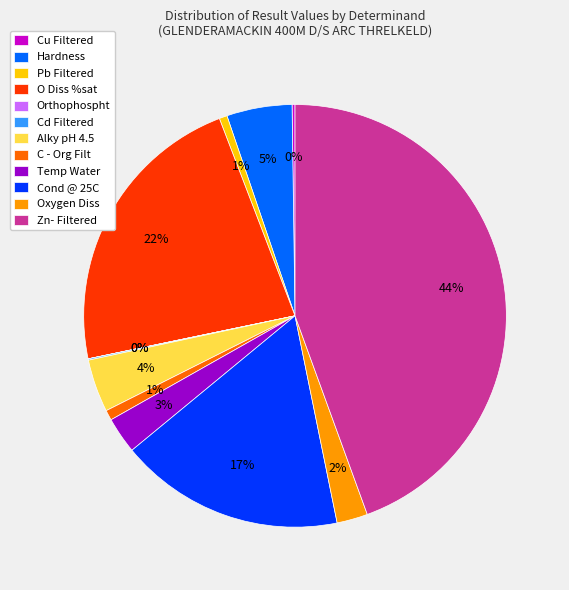

Is there any slice that represents more than half of the pie?

No